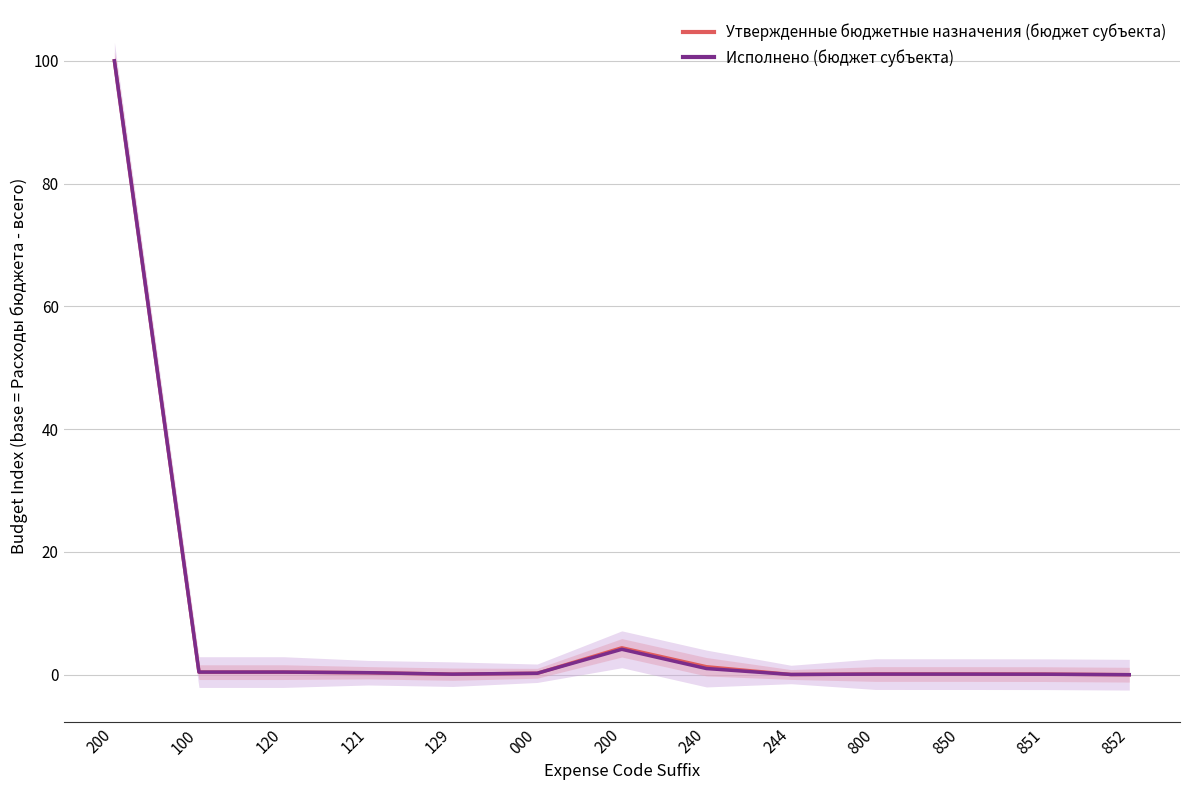

How many interior local peaks does the Исполнено (бюджет субъекта) series have?

2